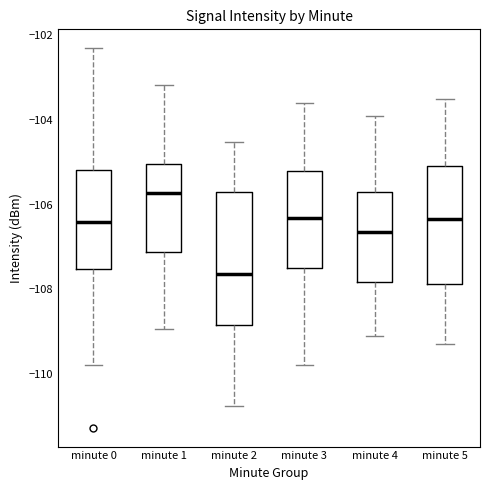

Reading left to right, transcribe this box plot: for each box, give where its median line is, the range the box spans, and where its two whiskers end, as read against the y-axis. The values are not printed on the chart, so give them approximately, as read against the axis.

minute 0: median -106.4, box -107.6 to -105.2, whiskers -109.8 to -102.4
minute 1: median -105.8, box -107.2 to -105.0, whiskers -109.0 to -103.2
minute 2: median -107.6, box -108.8 to -105.8, whiskers -110.8 to -104.6
minute 3: median -106.4, box -107.4 to -105.2, whiskers -109.8 to -103.6
minute 4: median -106.6, box -107.8 to -105.6, whiskers -109.0 to -103.8
minute 5: median -106.4, box -107.8 to -105.0, whiskers -109.2 to -103.4